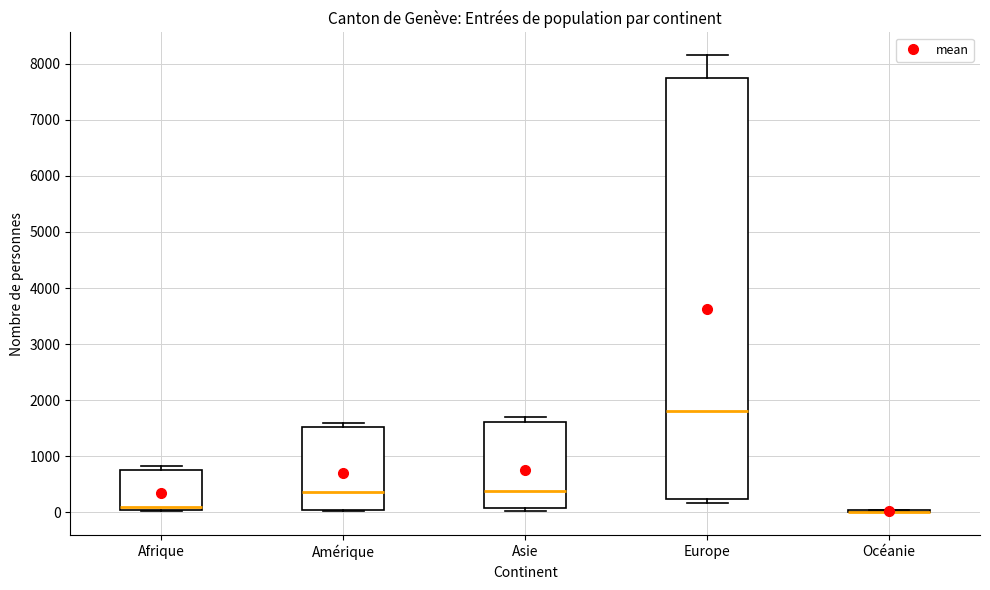

Comparing the boxes themselves (not the whiskers), which one is the tallest?

Europe